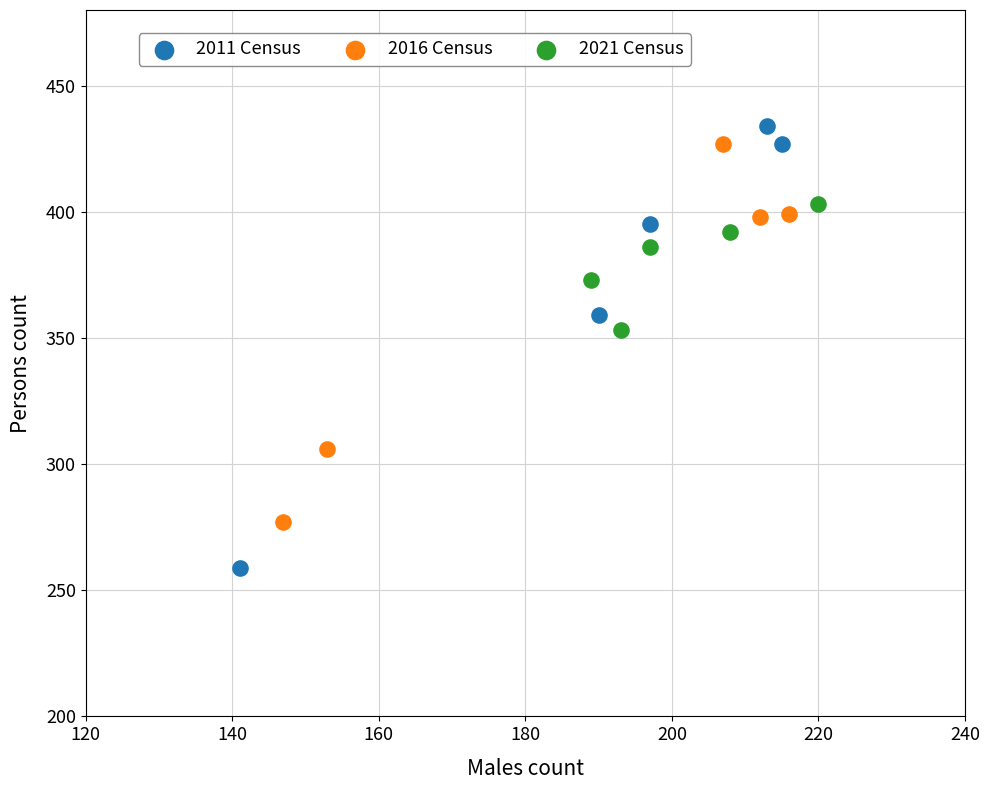

Which series reaches the maximum Y coordinate?

2011 Census